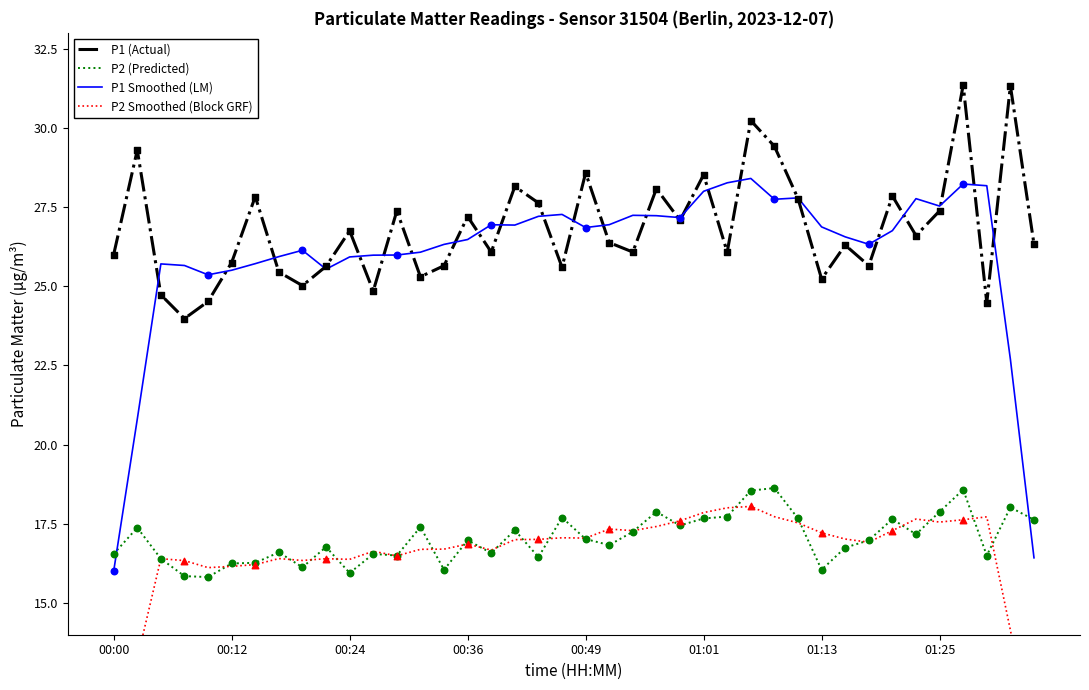

At how many categories does at least one series exceed 23?

40